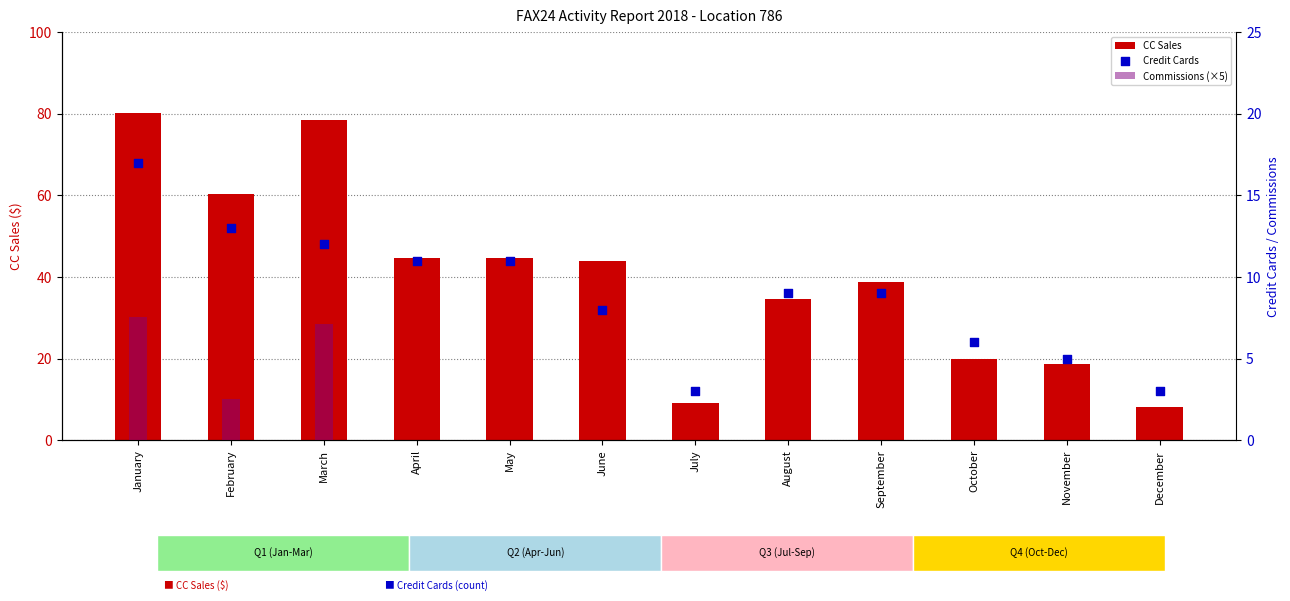

What are all the series names shown in the legend?

CC Sales, Commissions (×5), Credit Cards